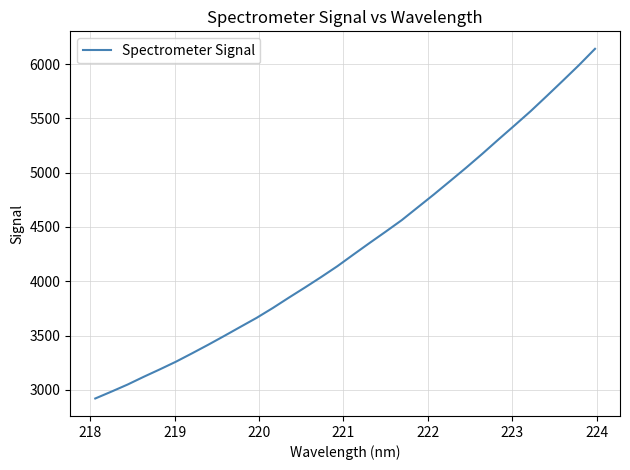

How many values exceed 4245?

16